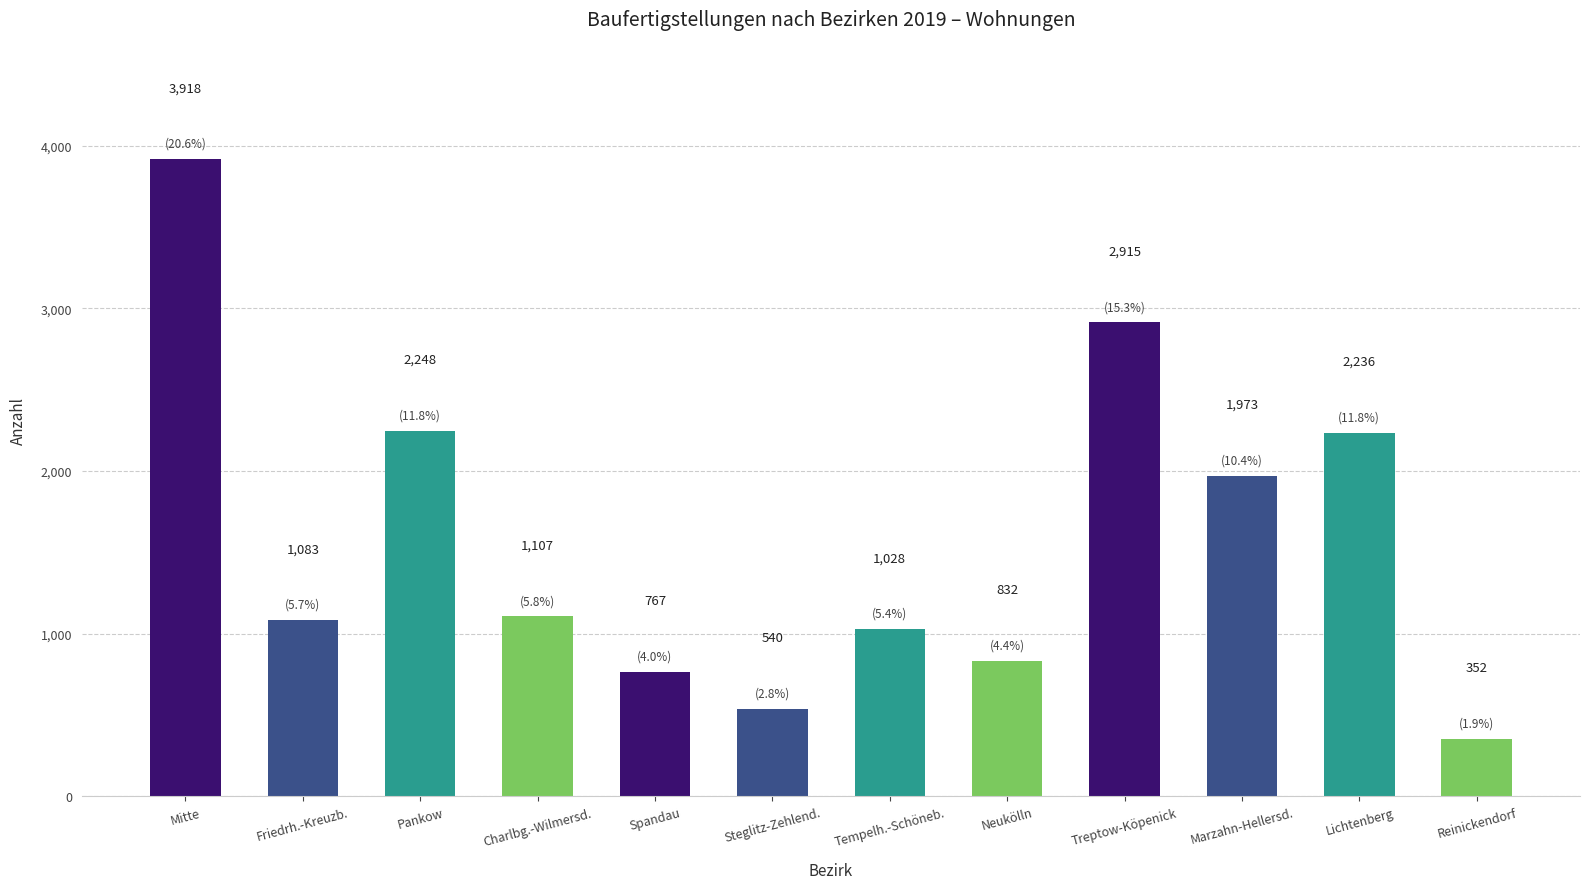

What is the change in value from Neukölln to Lichtenberg?

+1404